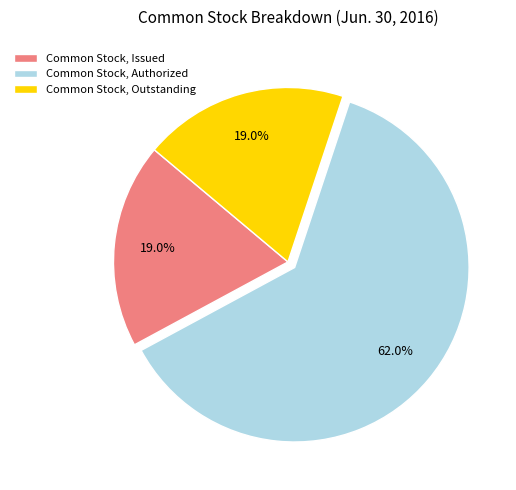

To the nearest percent, what percentage of the pie is Common Stock, Issued?

19%